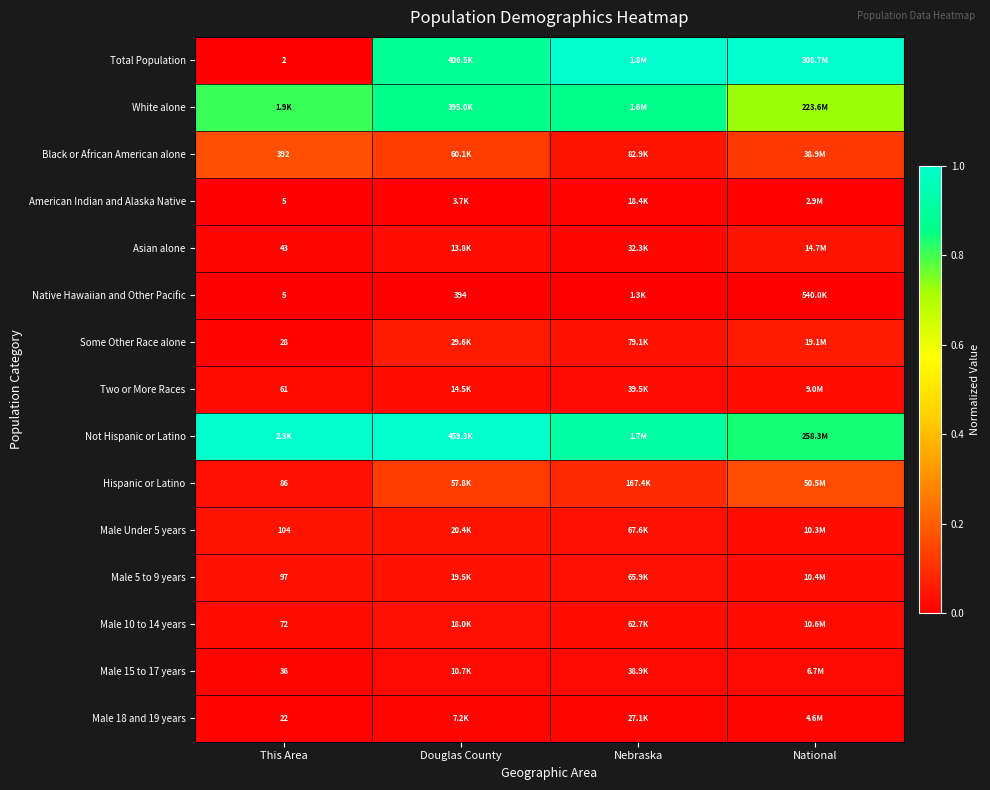

How many distinct data groups are displayed?

15